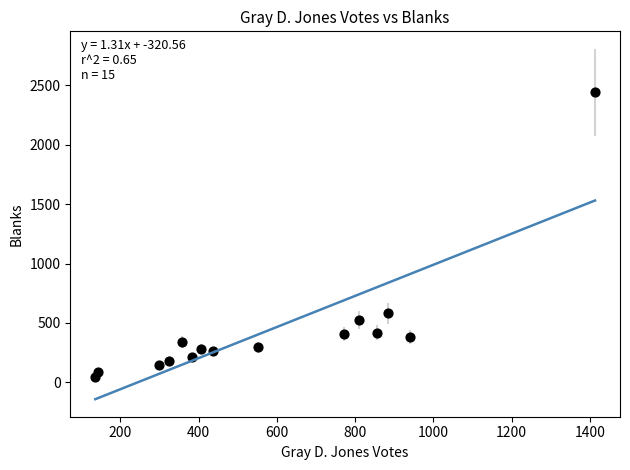

What Y value in the scatter plot is closest to 1244?

582